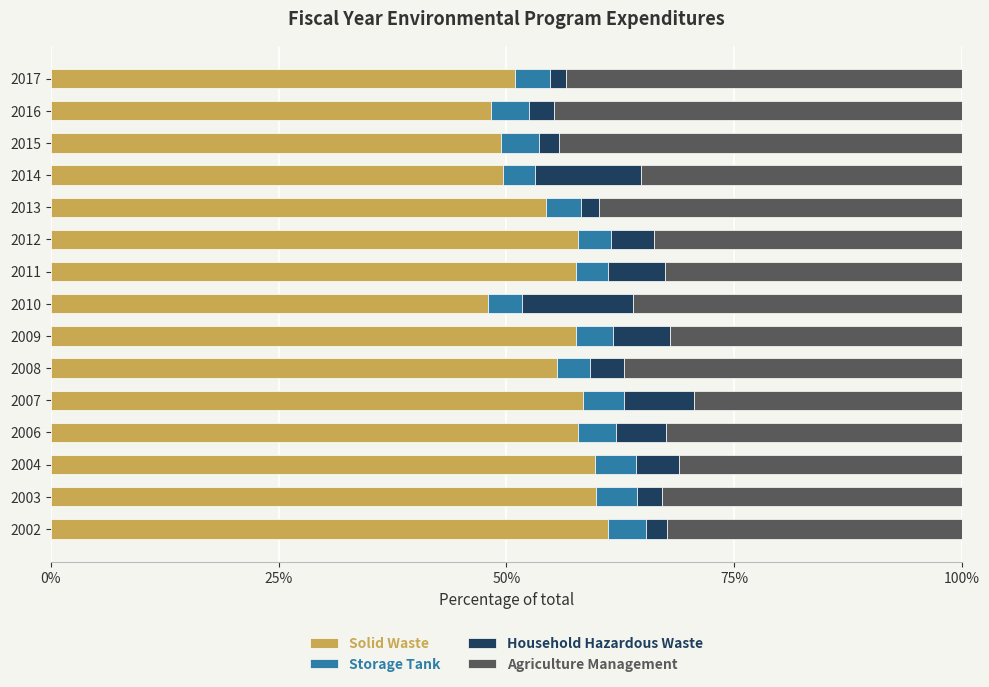

What is the total value across all series at 2010?

100.0